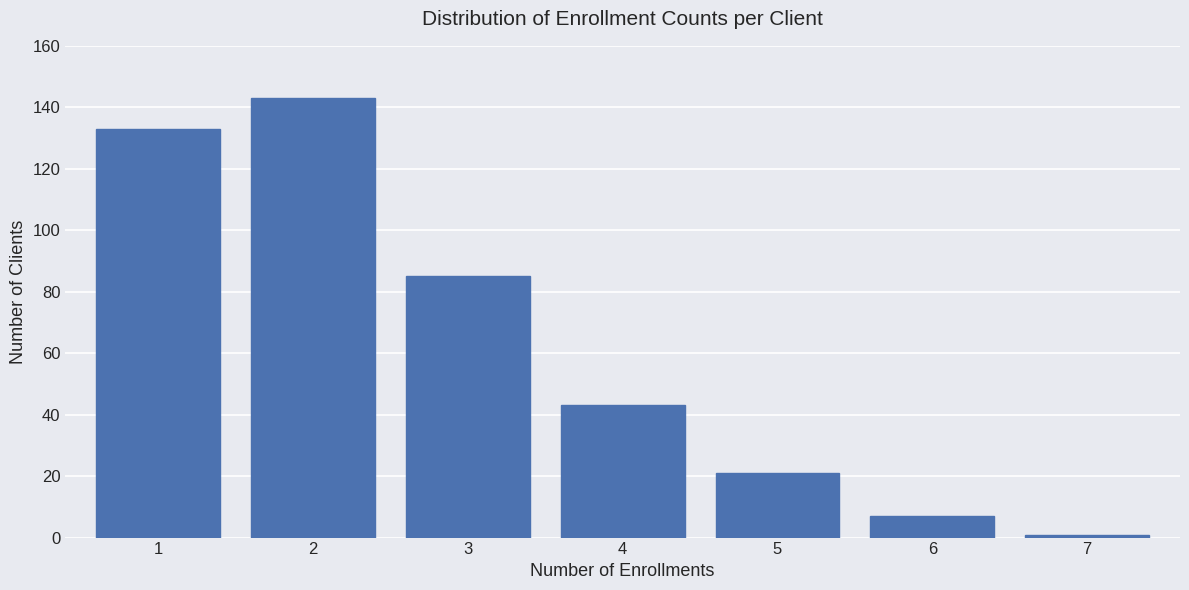

Reading right to left, what are all the values shown in this chart?

1	7	21	43	85	143	133